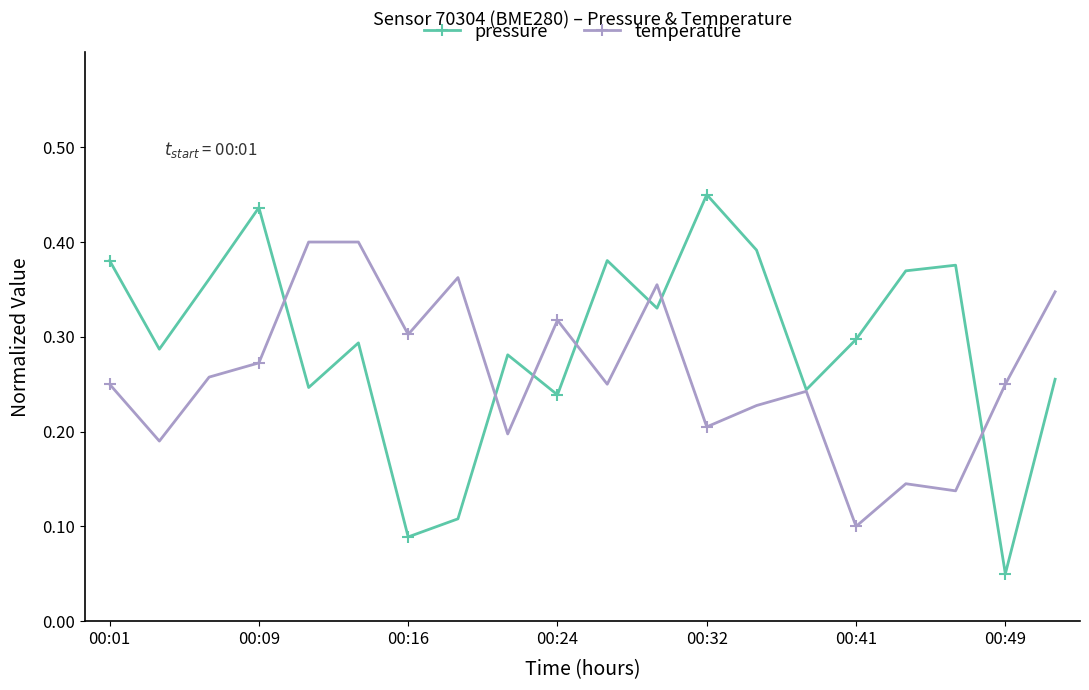

Count the pressure values in the range 0 to 1.

20